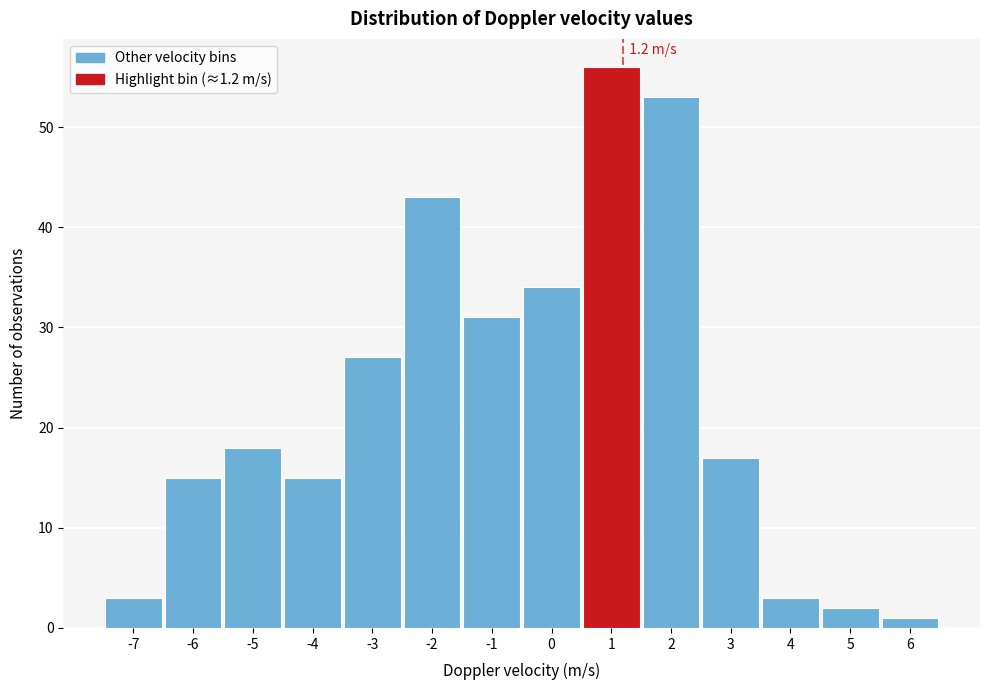

Which range on the x-axis has the tallest bar?

0.5 to 1.5